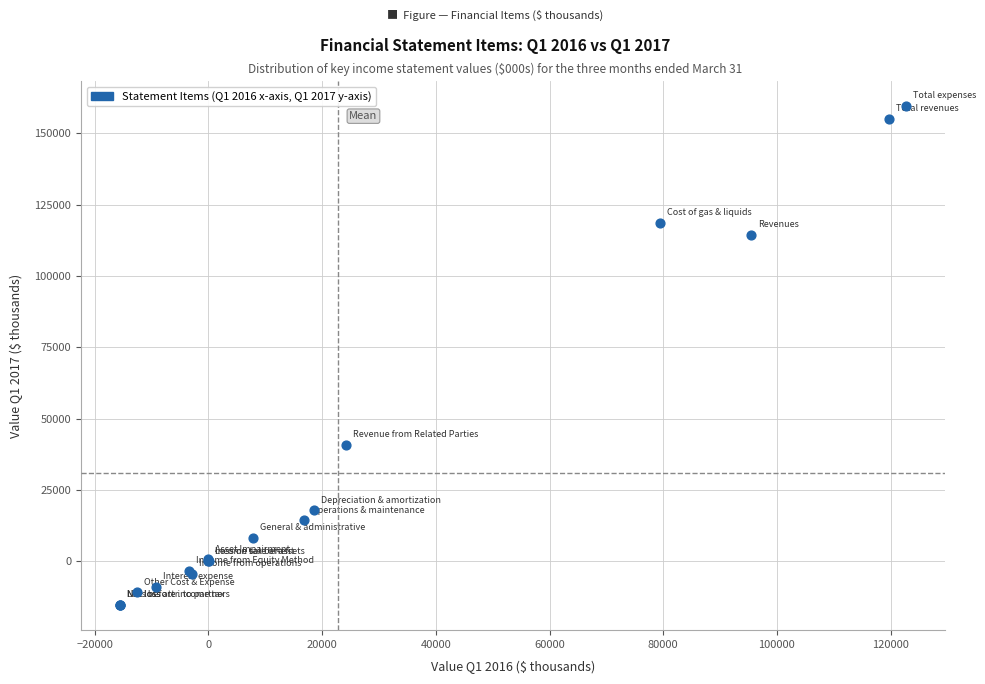

What Y value in the scatter plot is closest to 72119?

40771